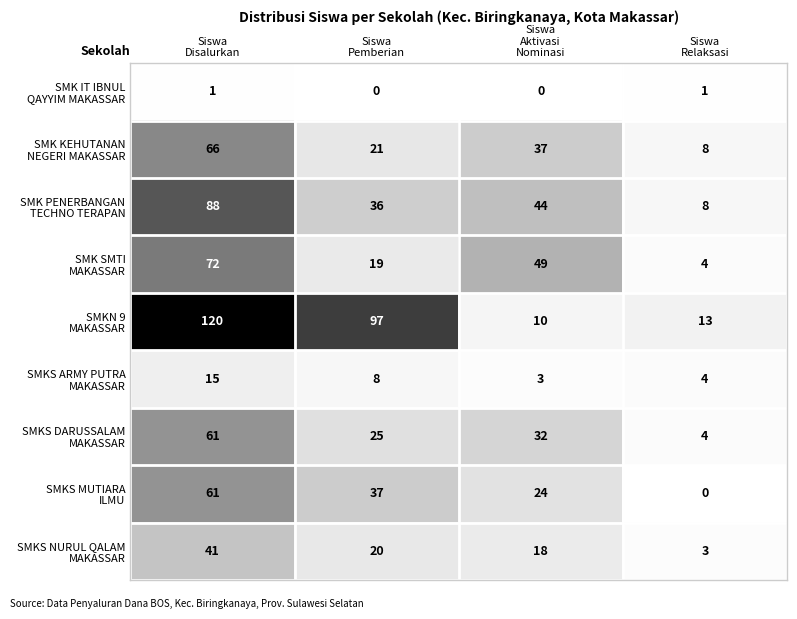

What is the total value across all series at Siswa
Pemberian?

263